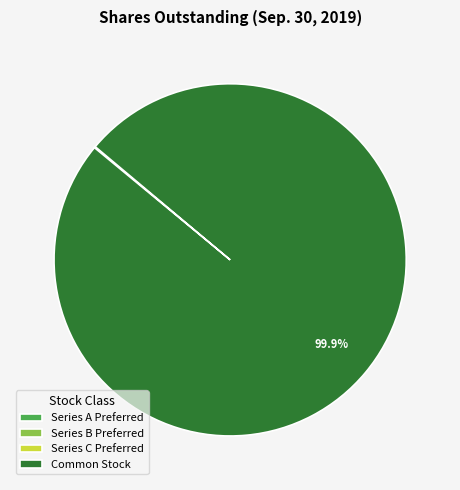

Which slice is the largest?

Common Stock